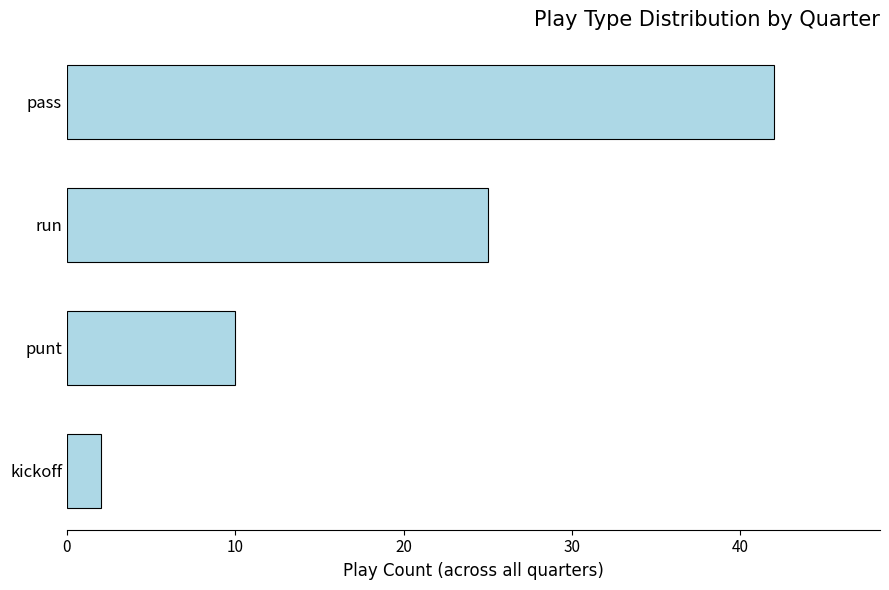

The value at punt is 18. True or false?

False